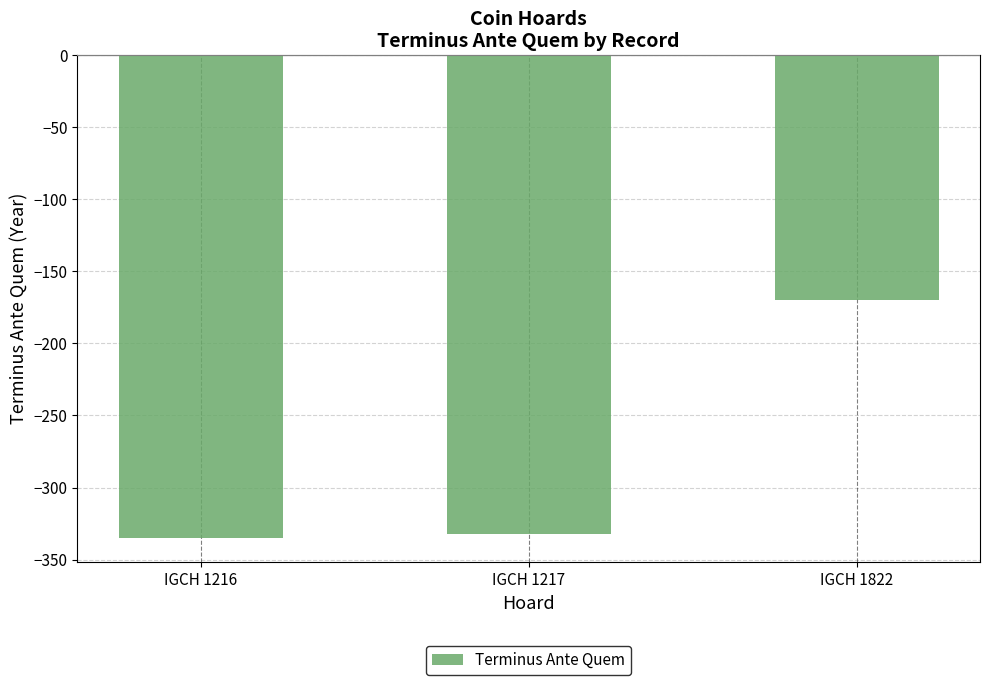

What is the maximum value shown in the chart?

-170